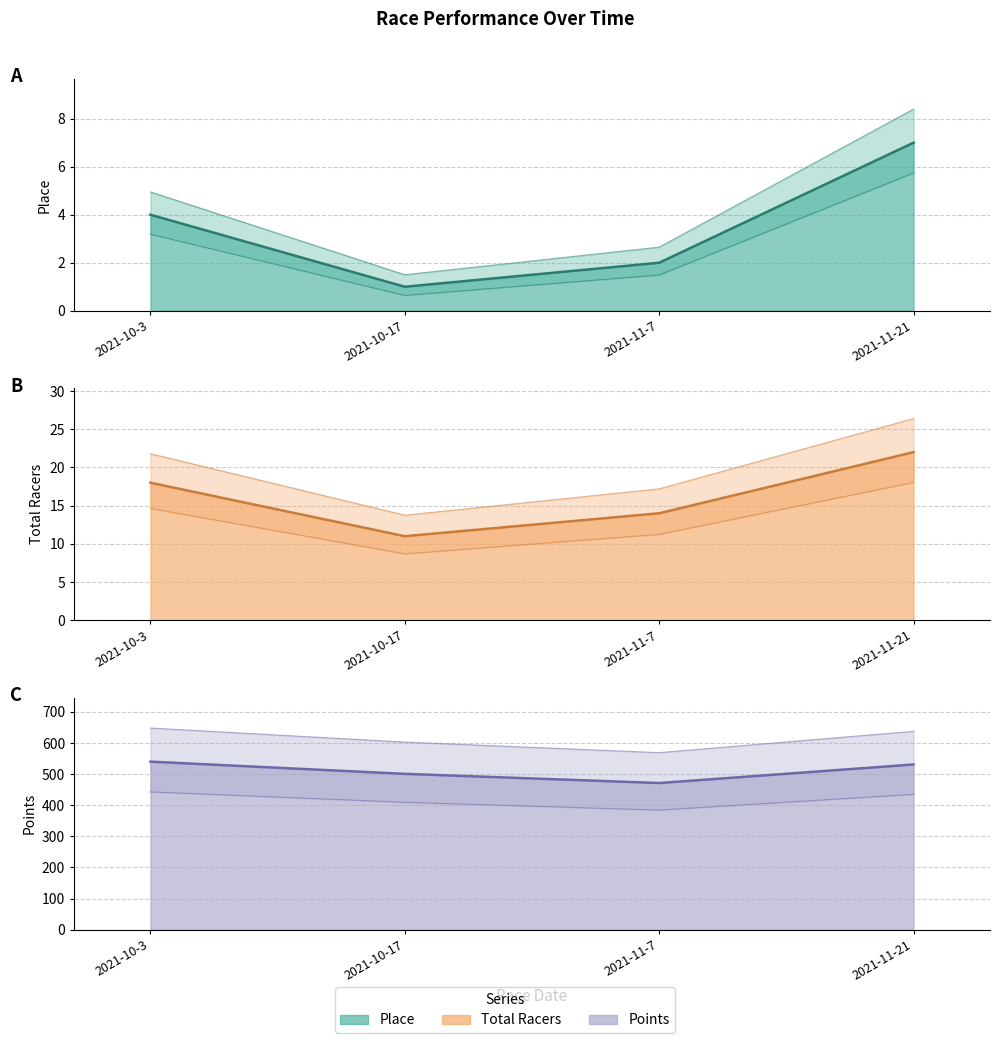

What is the sum of all Points (line) values?

2042.9